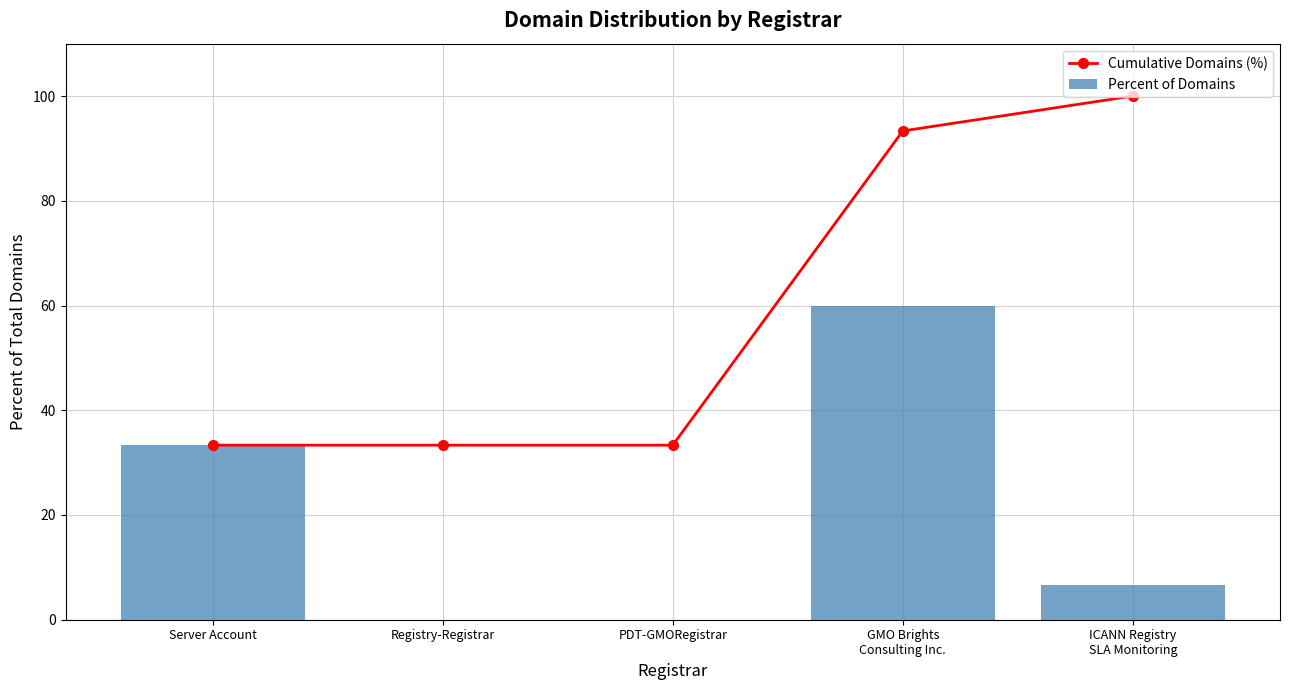

What is the value of the Percent of Domains bar at the 1st from the left?

33.3